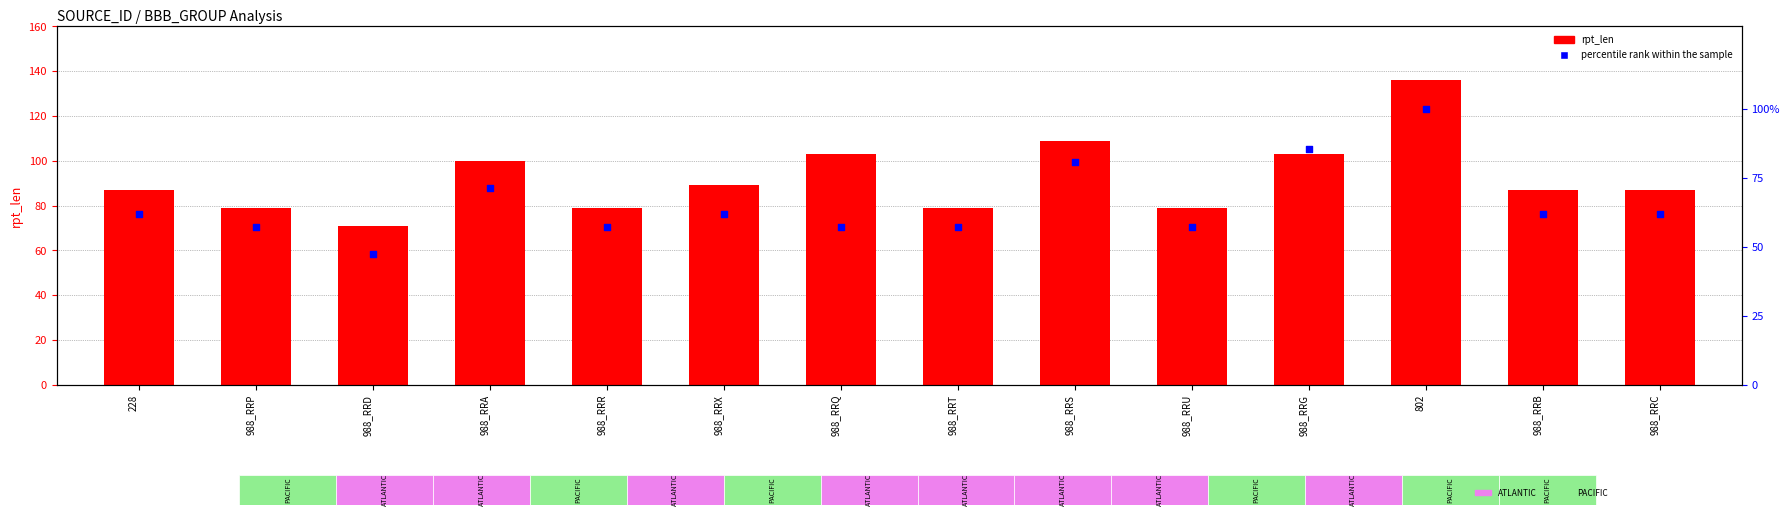

Which series reaches the maximum Y coordinate?

rpt_len